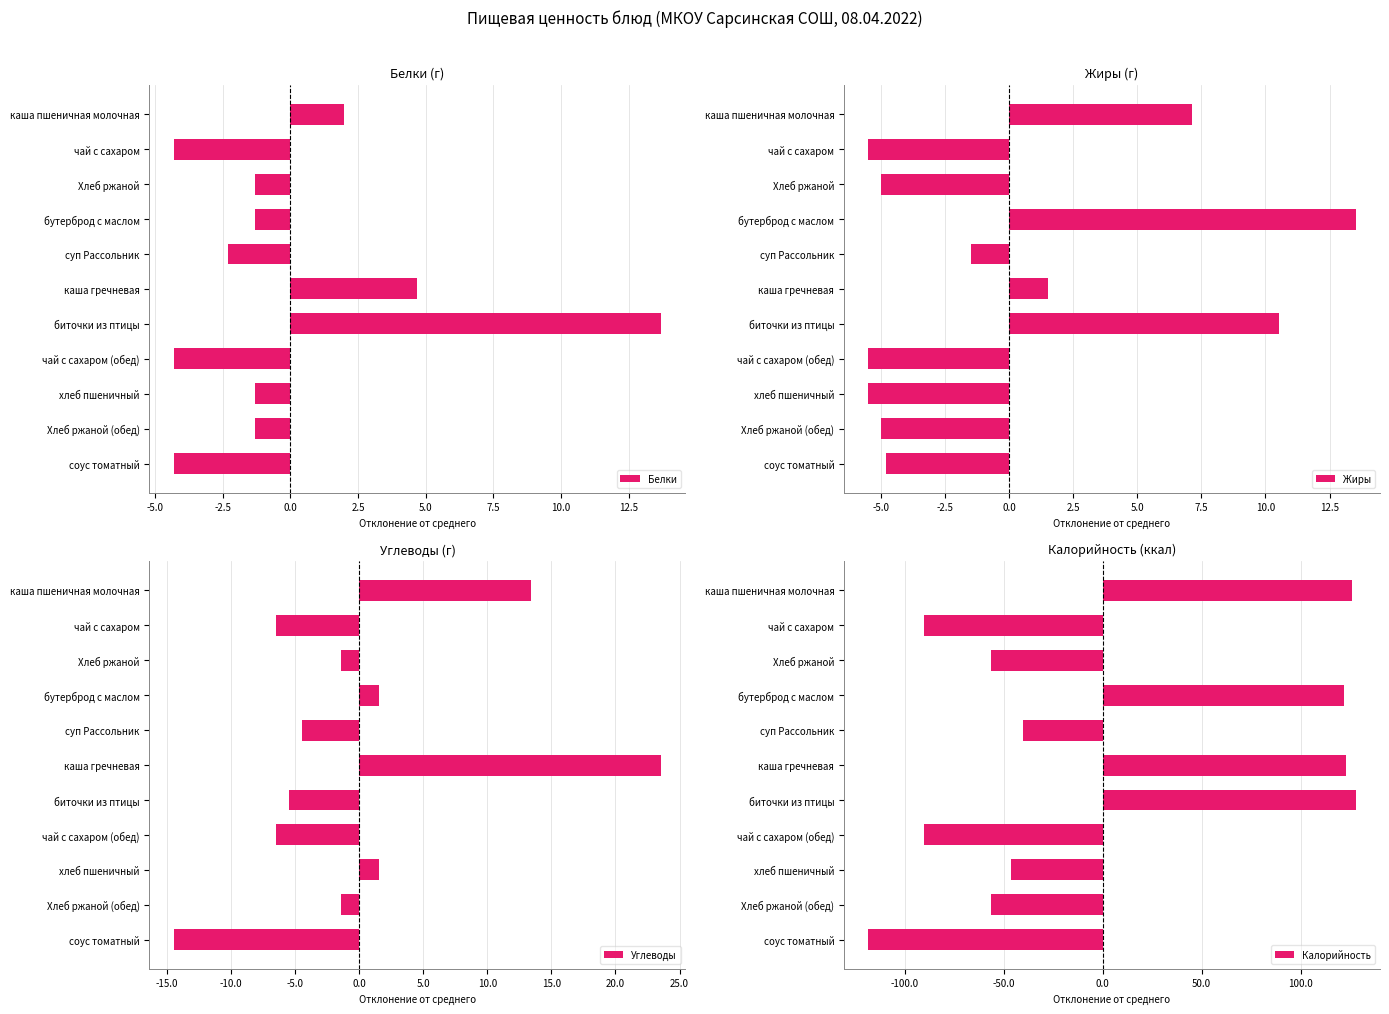

At which label is Белки closest to 4?

каша гречневая